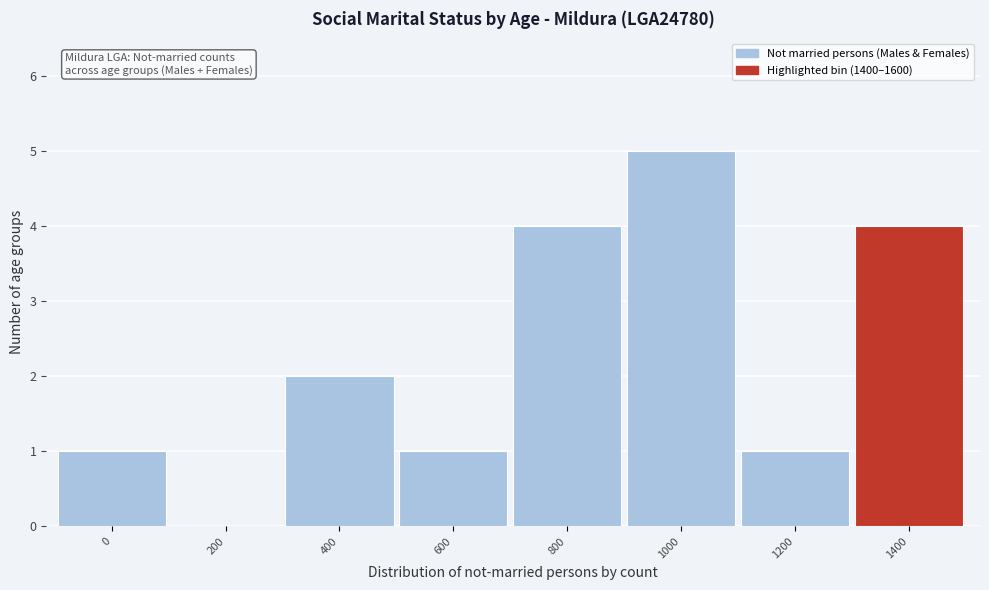

Reading right to left, extract all data points from this chart.

1400=4	1200=1	1000=5	800=4	600=1	400=2	200=0	0=1